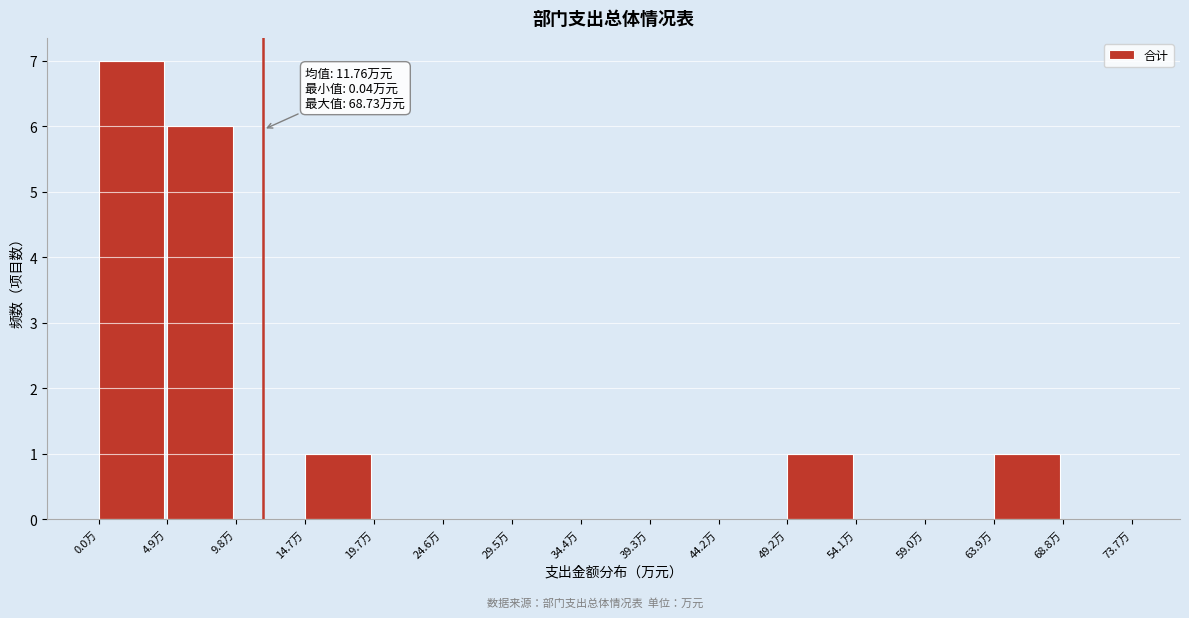

Over which range of the x-axis is the bar tallest?

0.0 to 5.0